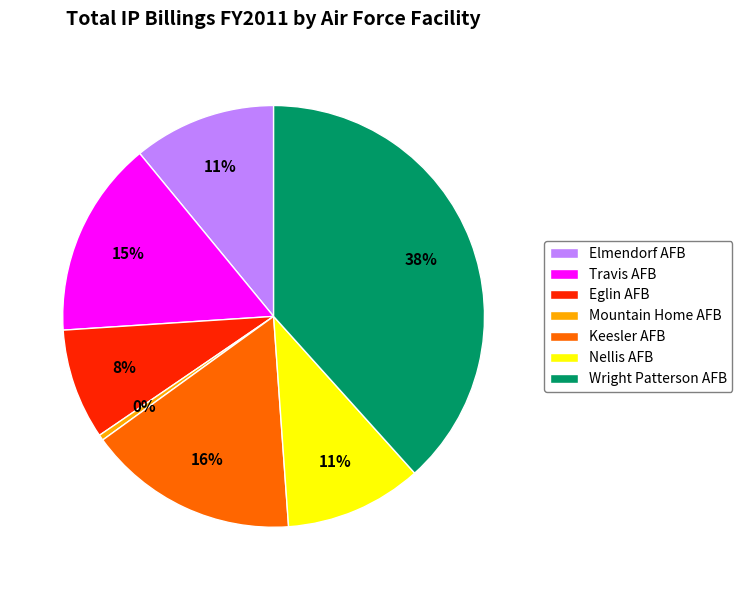

What percentage is the Keesler AFB slice, to the nearest percent?

16%